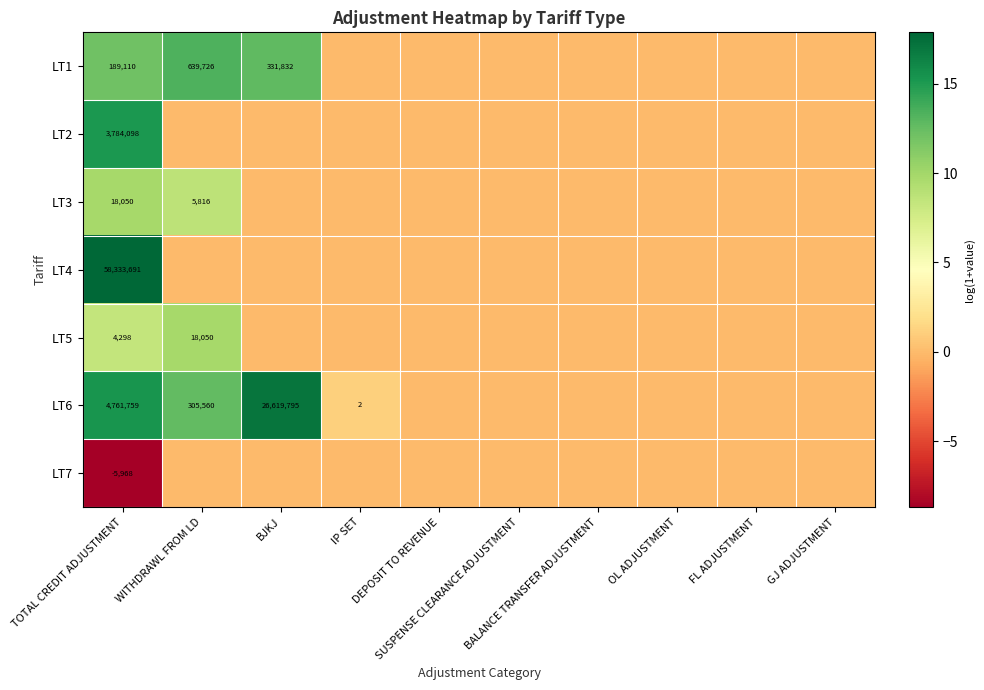

The LT2 series shows -5.0 at SUSPENSE CLEARANCE ADJUSTMENT. True or false?

False